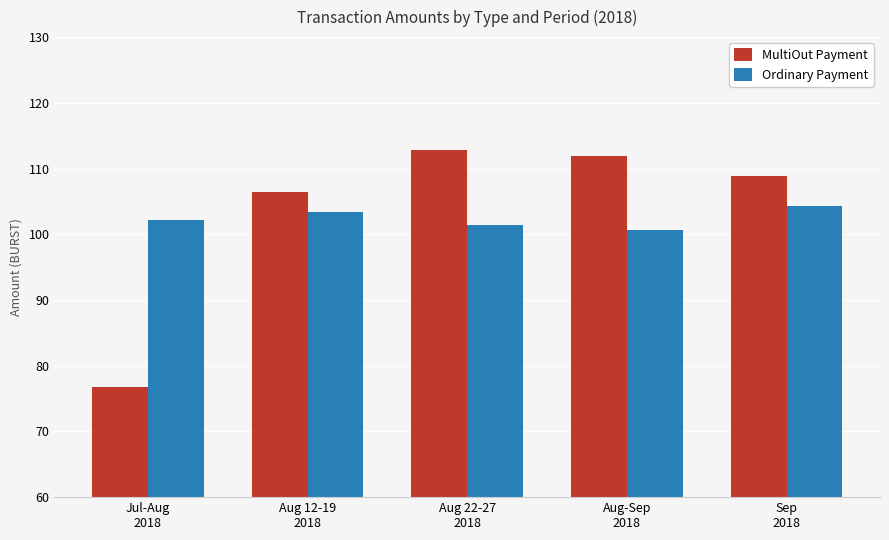

What is the smallest value displayed?

76.7